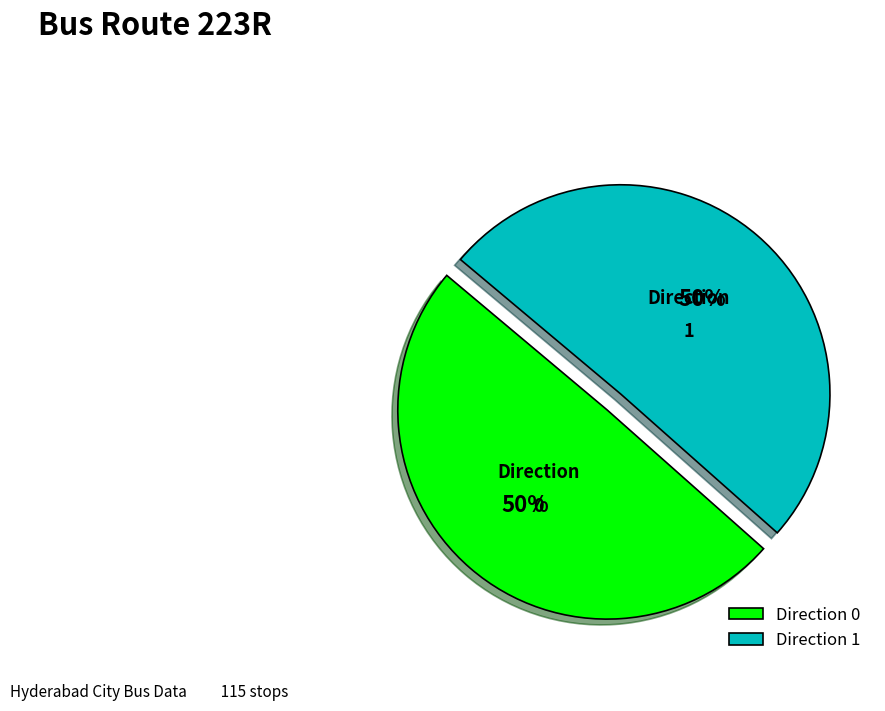

Combined, do Direction 0 and Direction 1 account for over 50%?

Yes